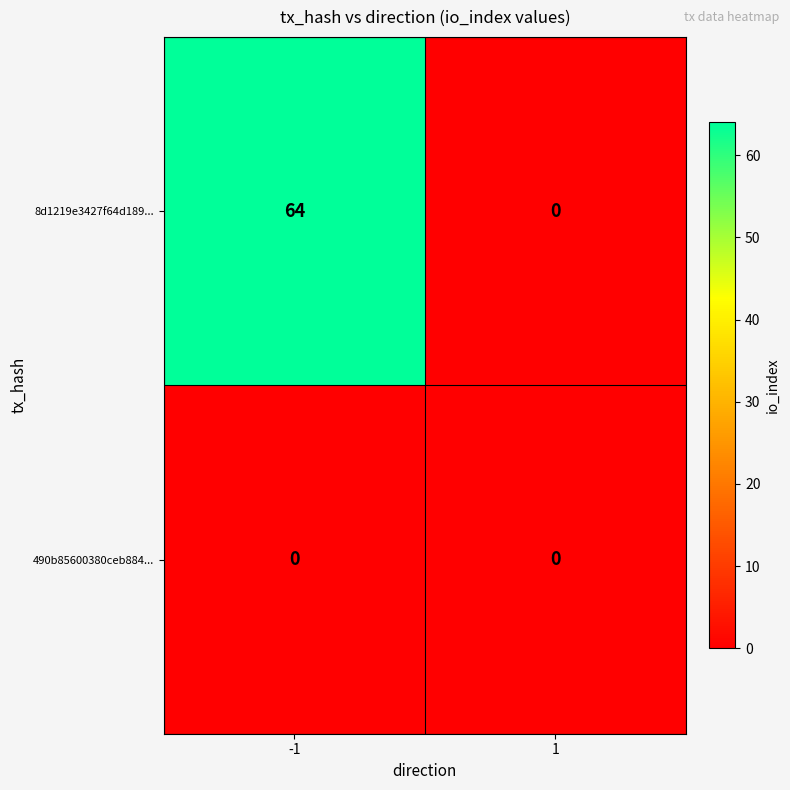

What is the total value across all series at -1?

64